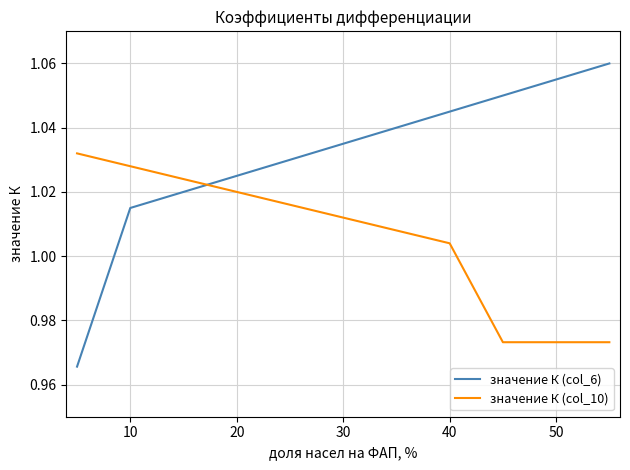

True or false: значение К (col_10) and значение К (col_6) intersect in this chart.

True